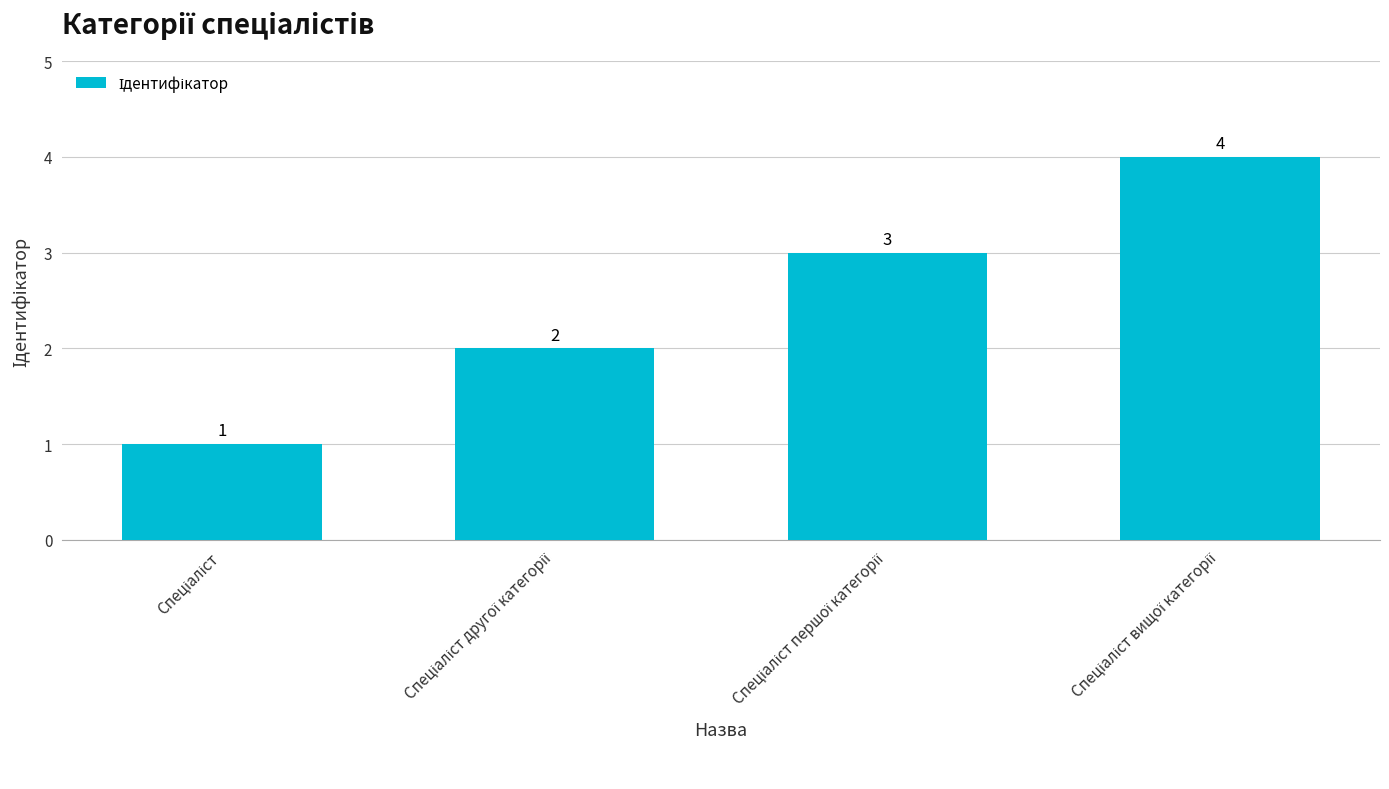

What is the sum of all values?

10